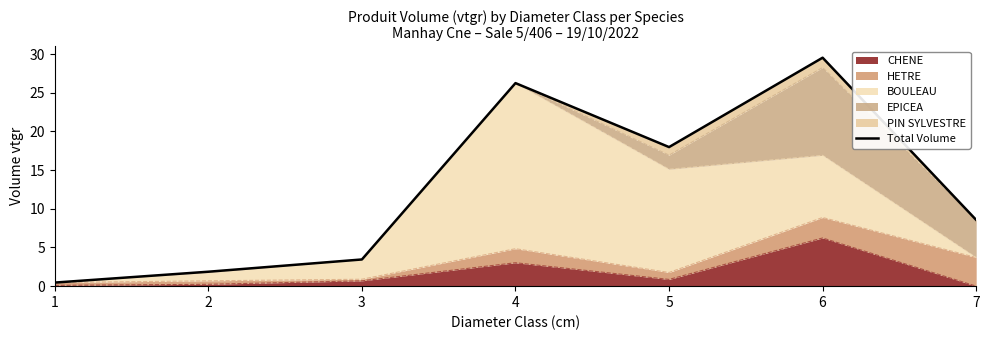

Rank the categories by value from lowest to highest.

1, 2, 3, 7, 5, 4, 6